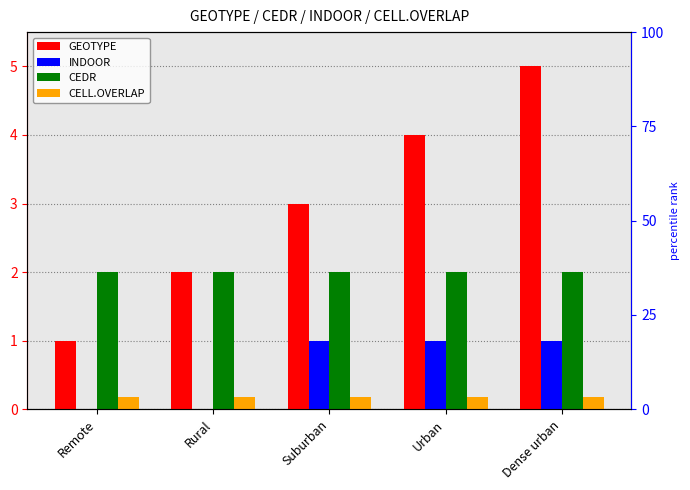

Which series has the largest range (max minus min)?

GEOTYPE